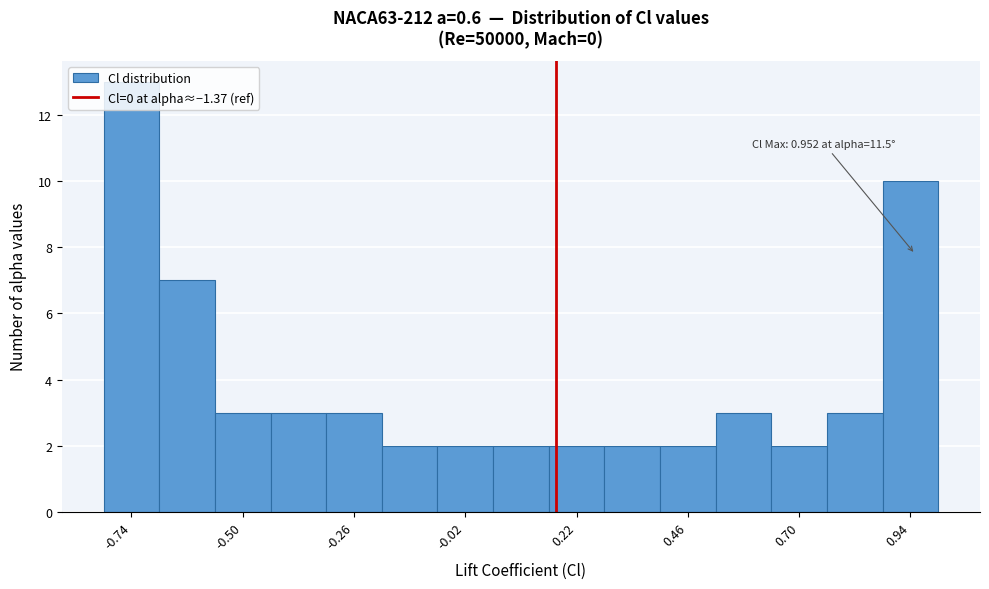

Around what value on the x-axis is the tallest bar? Give the approximate position of its centre, as read against the axis.

-0.75